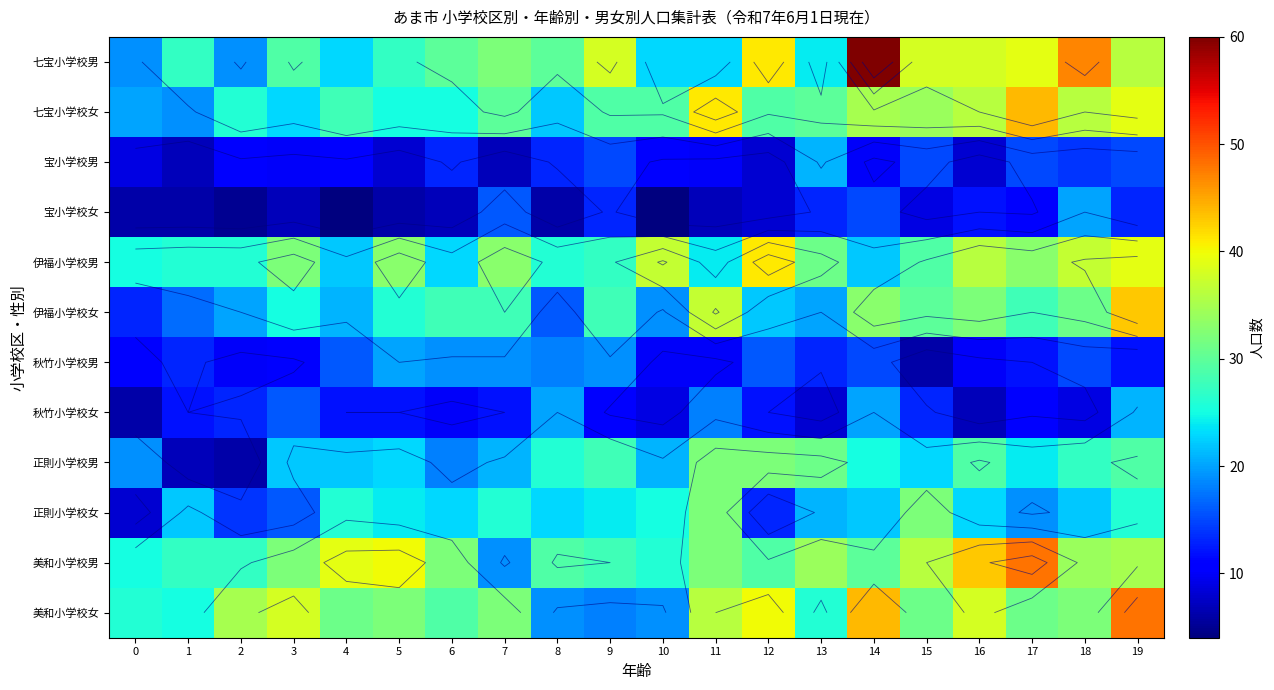

What is the average value of the 正則小学校女 series?

22